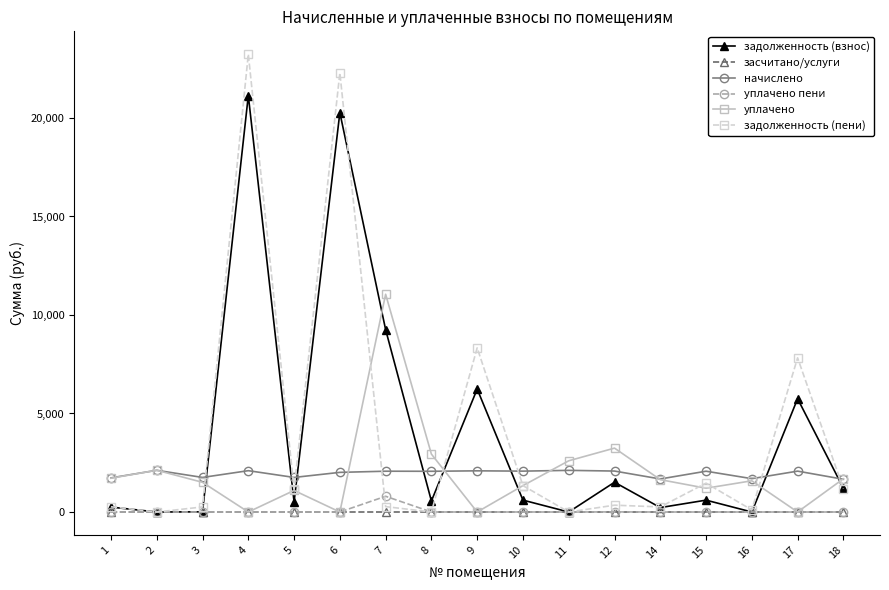

Is the value of уплачено at 15 greater than the value of засчитано/услуги at 4?

Yes